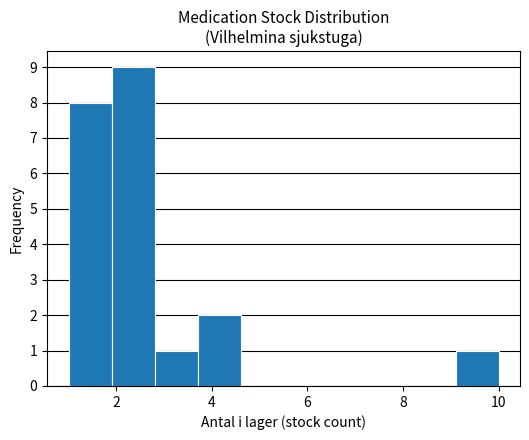

Reading left to right, transcribe this chart: for each bar, give the range it covers on the x-axis and its height. Neither the bar edges nor the heights are printed on the chart, so give them approximately, as read against the axes.

1.0 to 1.9: 8
1.9 to 2.8: 9
2.8 to 3.7: 1
3.7 to 4.6: 2
4.6 to 5.5: 0
5.5 to 6.4: 0
6.4 to 7.3: 0
7.3 to 8.2: 0
8.2 to 9.1: 0
9.1 to 10.0: 1